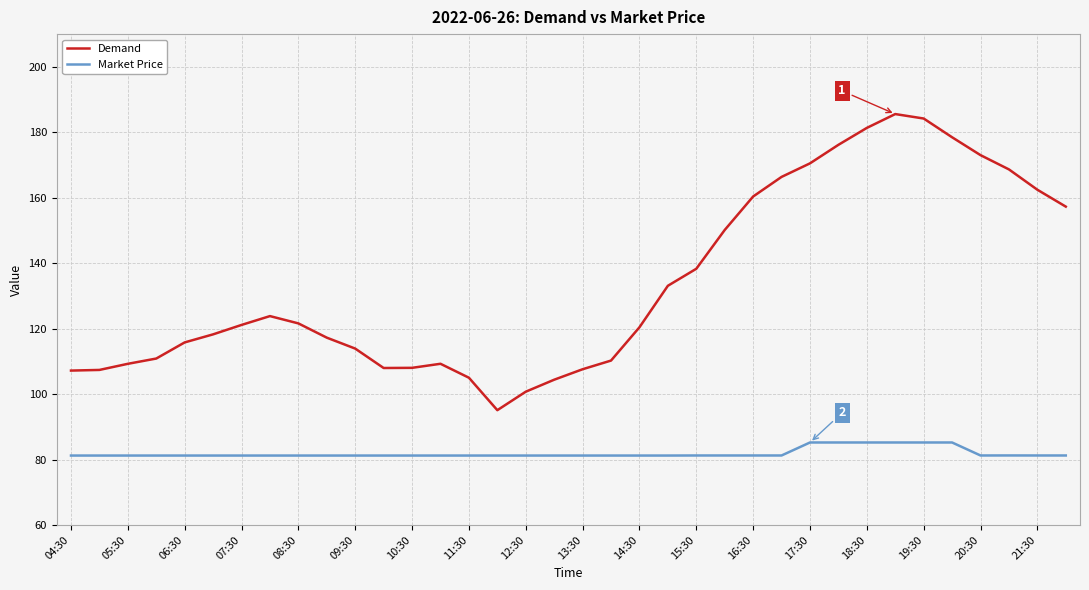

Which series has the widest spread of values?

Demand